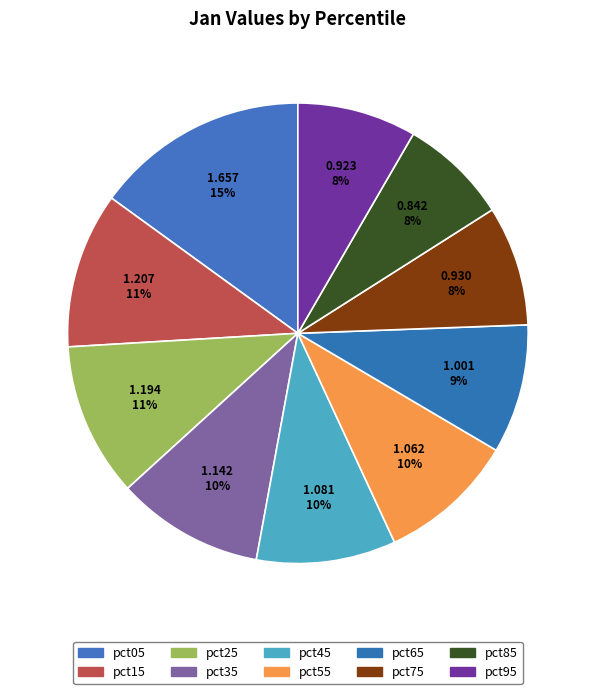

How many segments does this pie chart have?

10